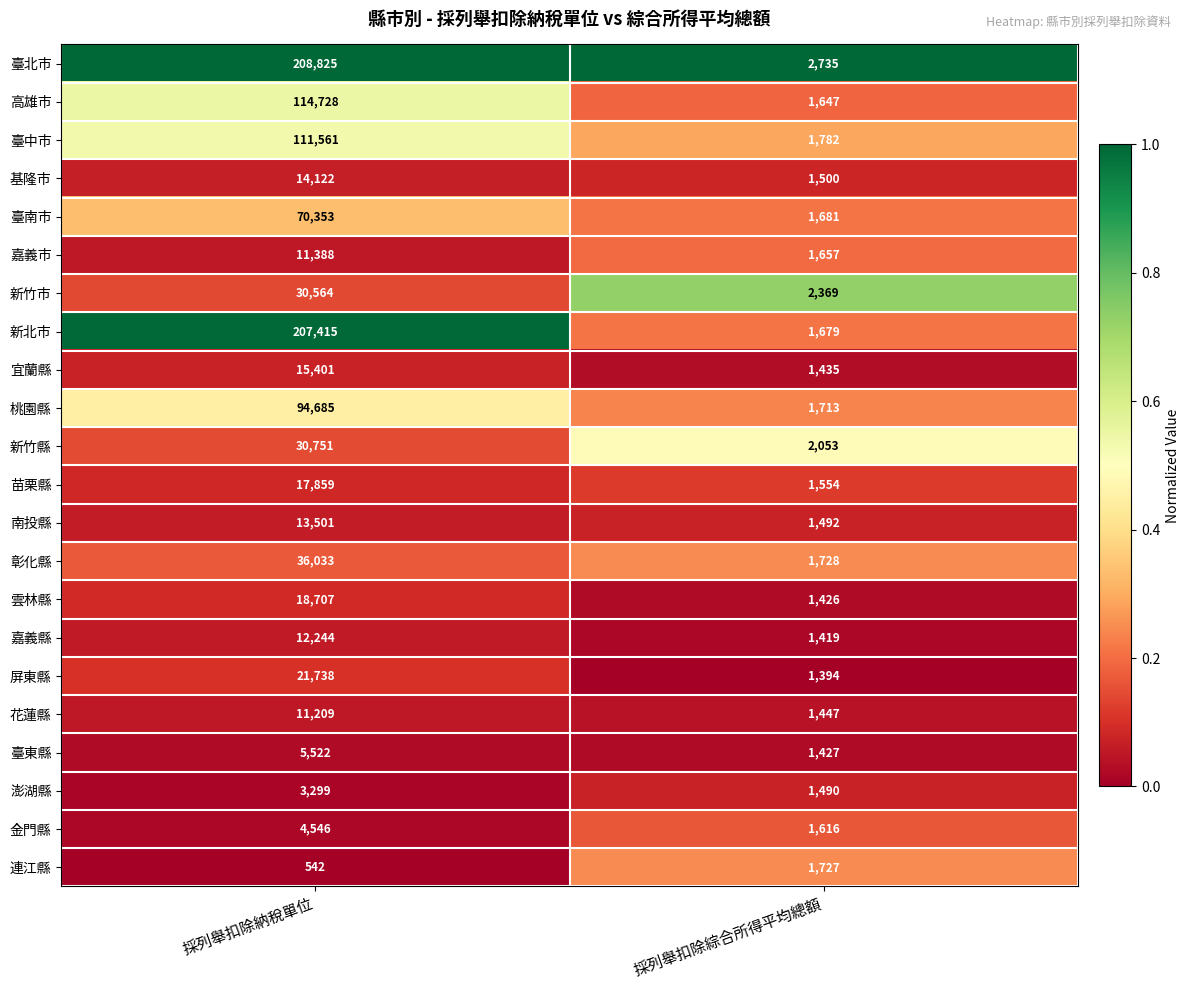

Which series has the largest total across all categories?

臺北市